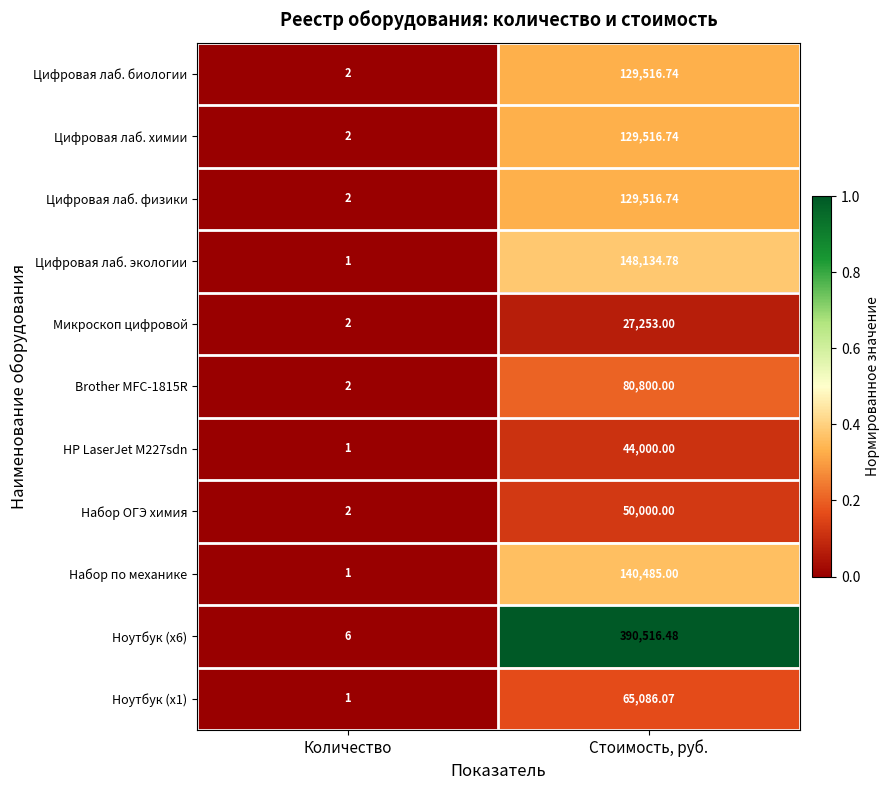

At which category is the sum across all series the highest?

Стоимость, руб.